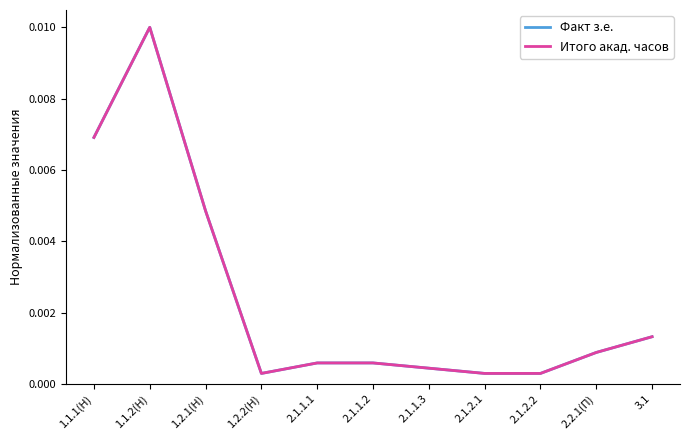

Which category has the highest value in the Факт з.е. series?

1.1.2(Н)